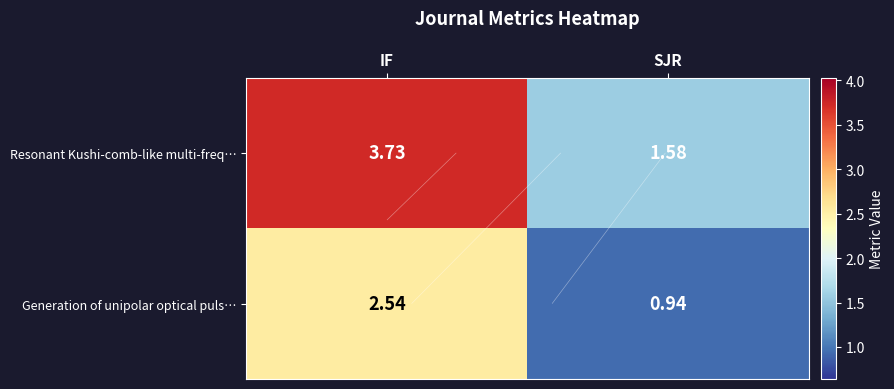

What is the approximate value of Generation of unipolar optical puls… at SJR?

0.9